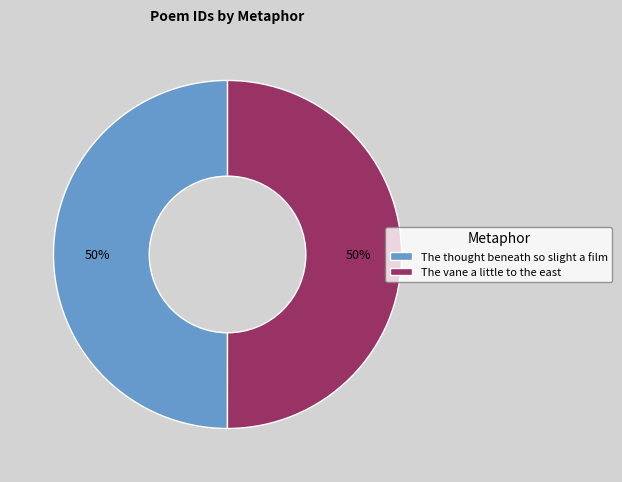

Count the number of slices in the pie.

2